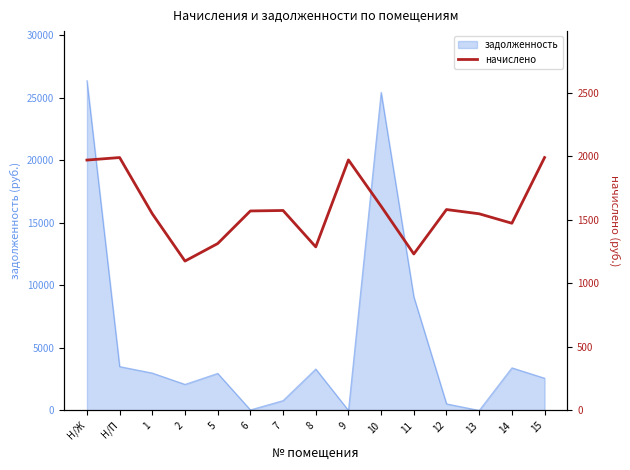

Which category has the highest value in the задолженность series?

Н/Ж